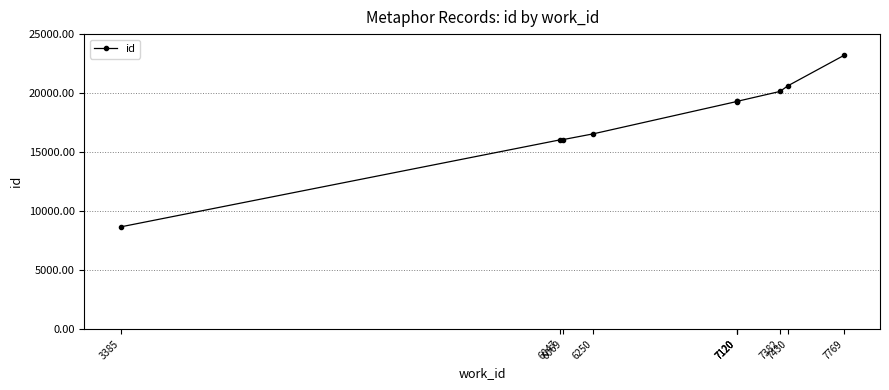

What is the change in value from 7430 to 7769?

+2571